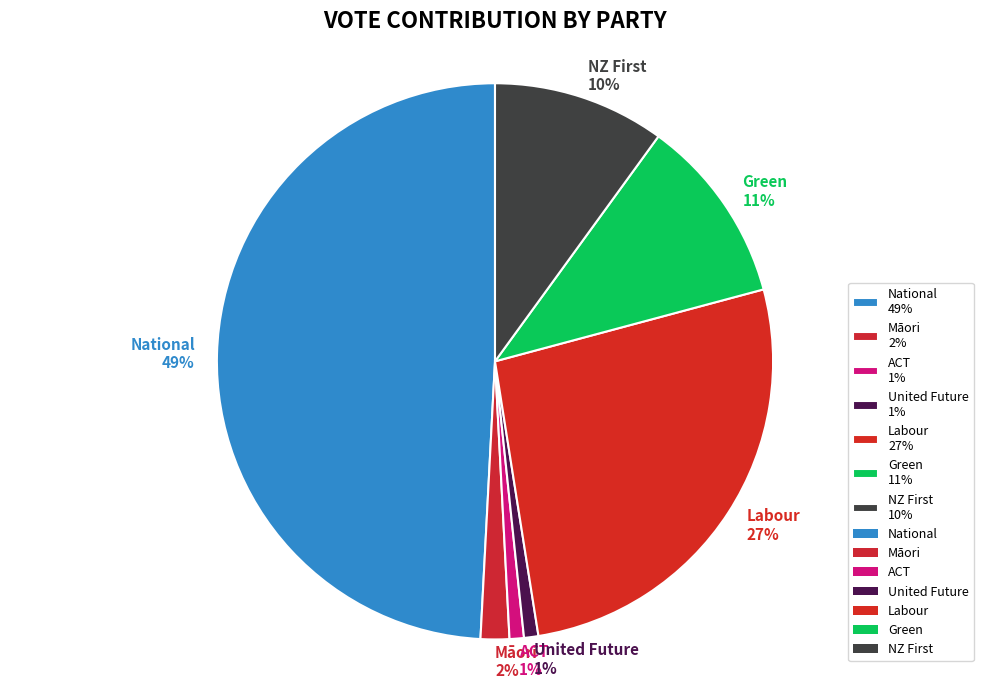

Is the sum of Green and Labour greater than half?

No